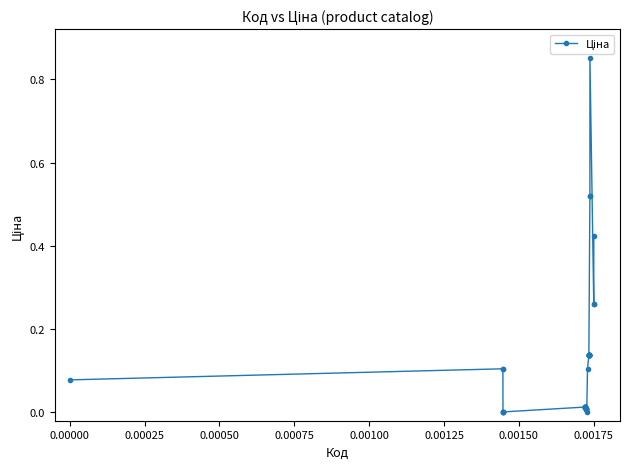

What is the sum of all values?

4.8